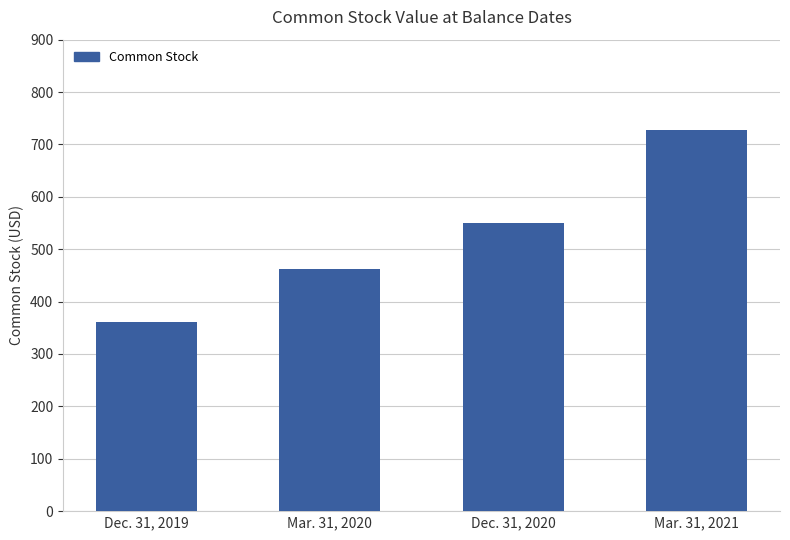

List the labels in order of value, smallest first.

Dec. 31, 2019, Mar. 31, 2020, Dec. 31, 2020, Mar. 31, 2021